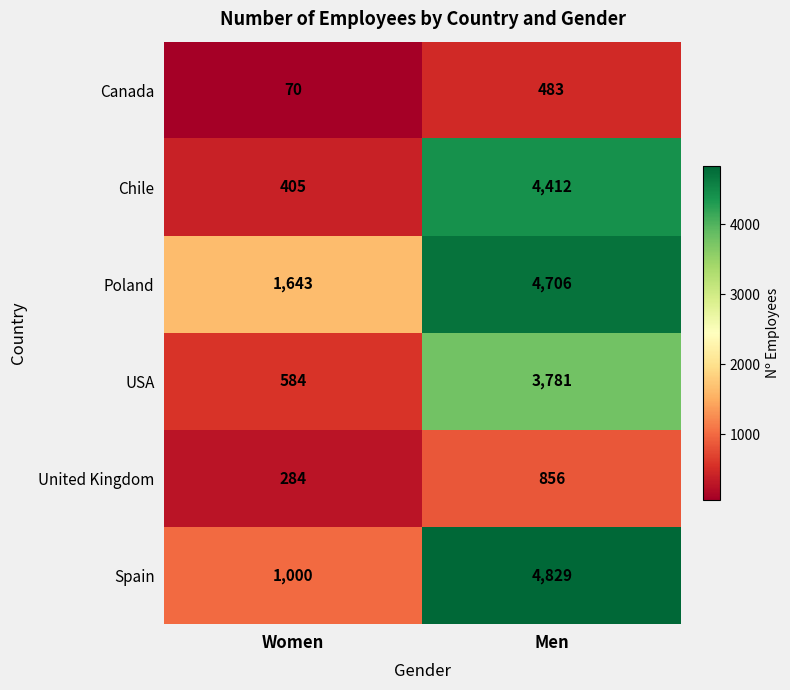

The value of United Kingdom at Women is 284. True or false?

True